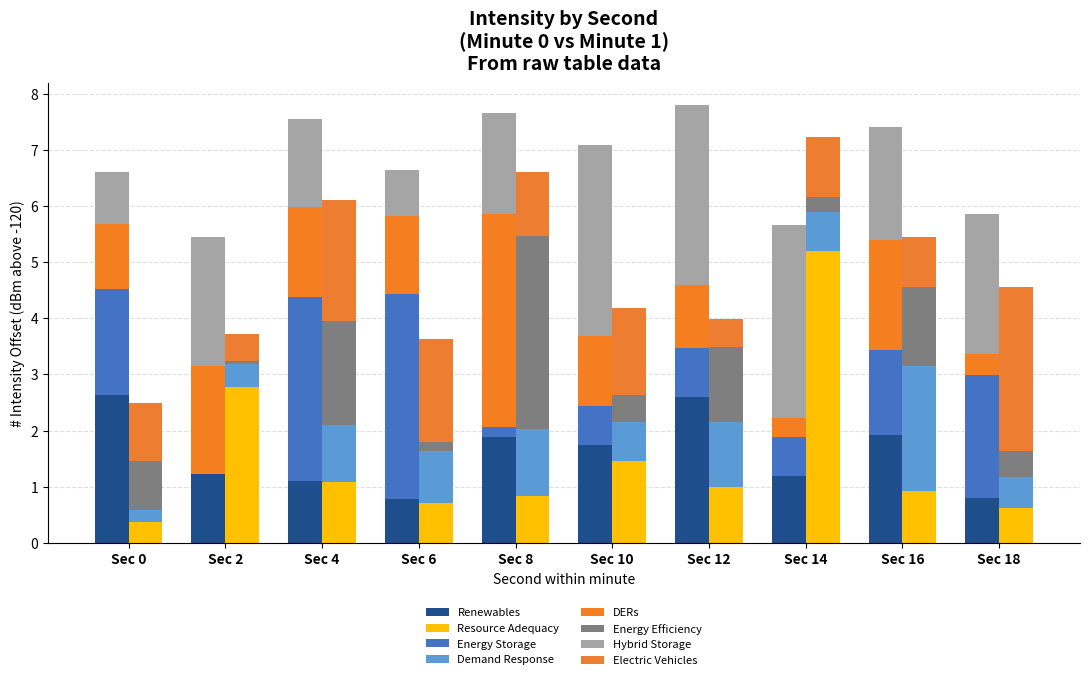

The Min 1 series shows -124.6 at 18. True or false?

True